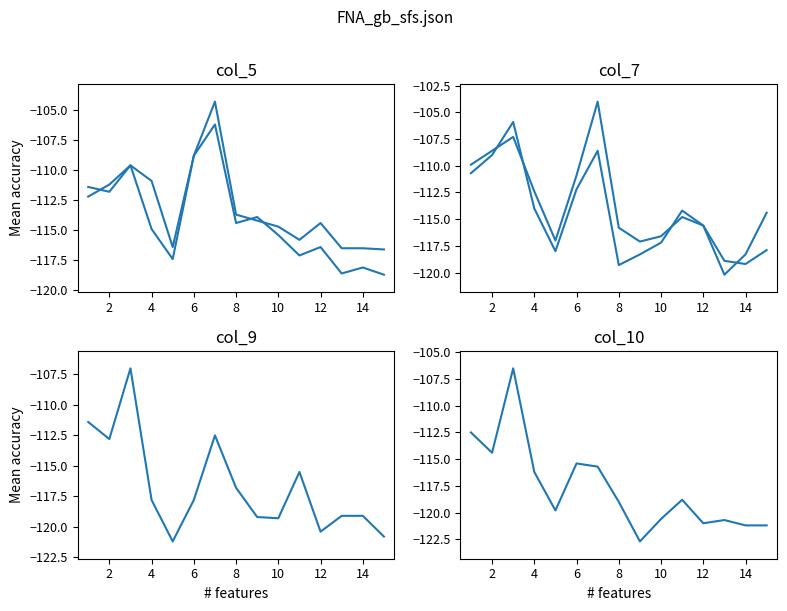

Is this an area chart (filled region under the line)?

No